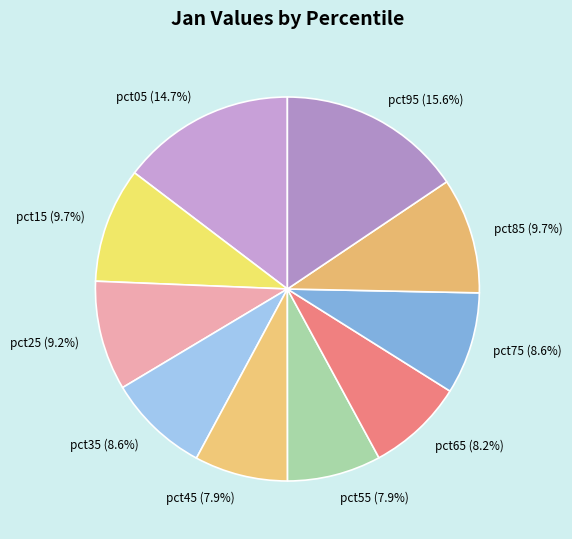

Does pct25 represent more than half of the total?

No